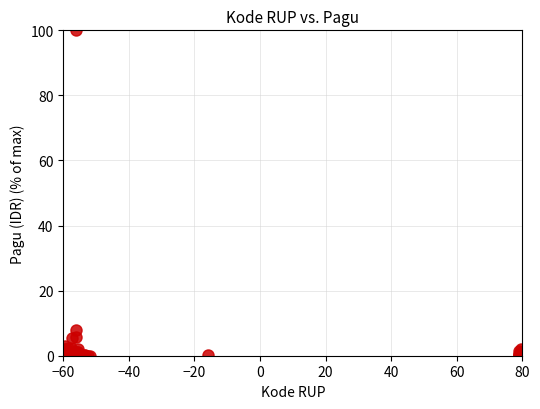

What Y value in the scatter plot is closest to 50?

8.0